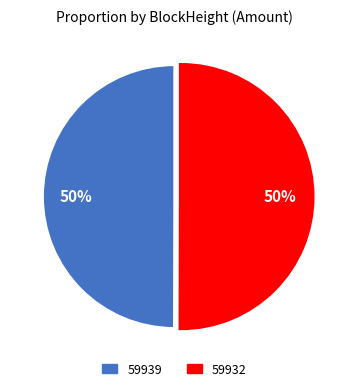

True or false: 59932 accounts for 50% of the total.

True